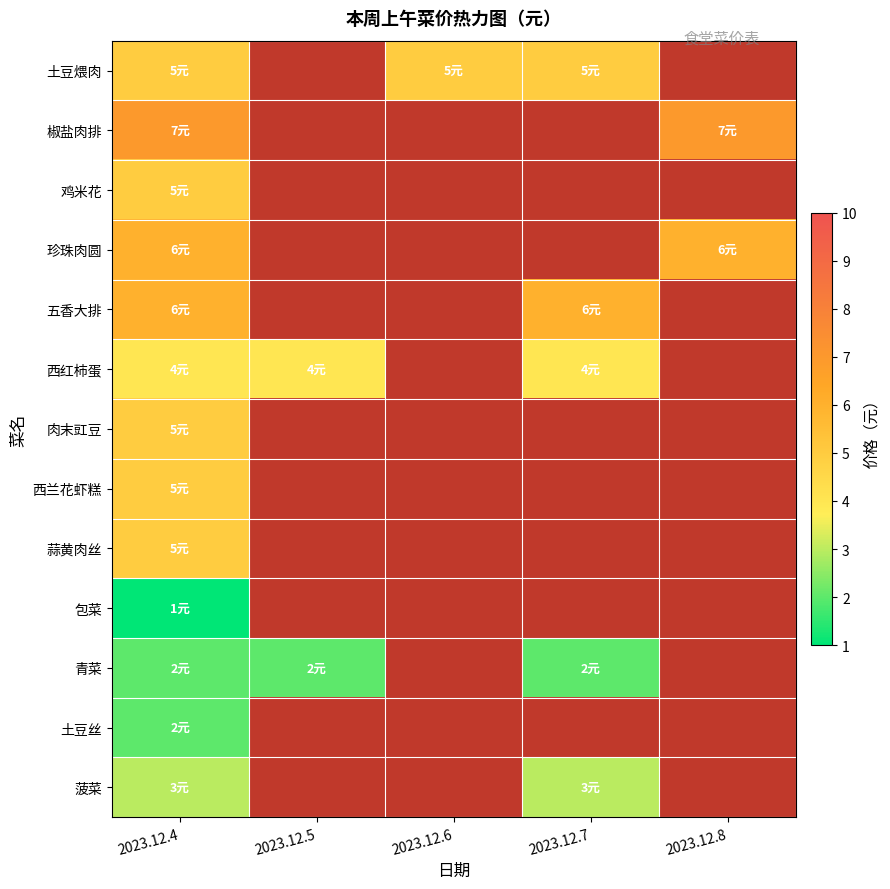

What is the lowest value of the 蒜黄肉丝 series?

5.0